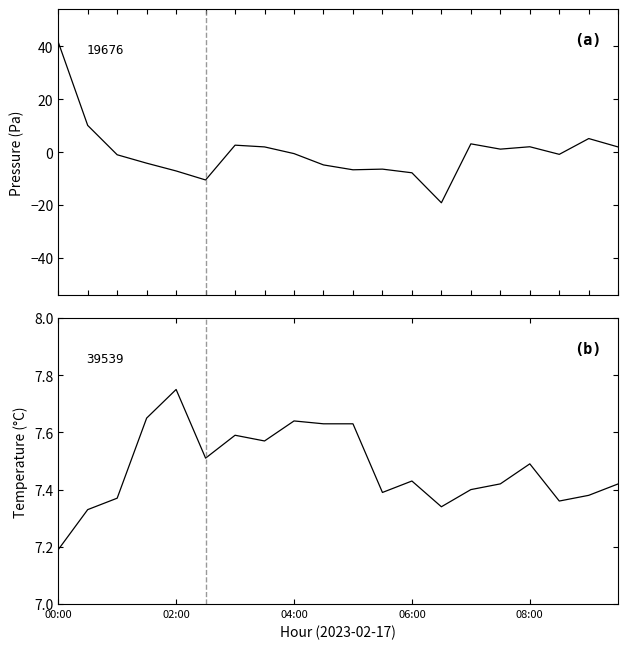

Which series has the largest range (max minus min)?

pressure anomaly